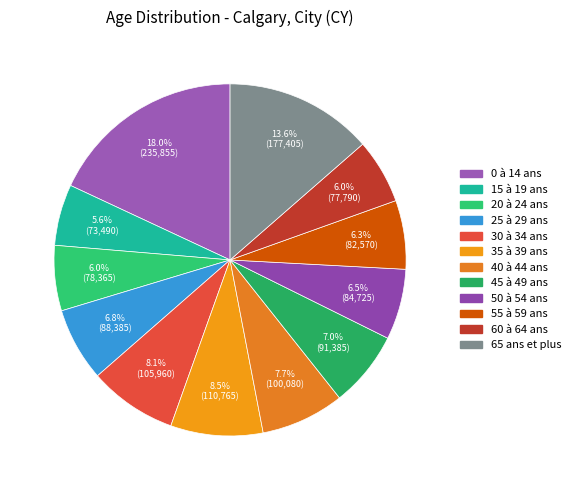

How many slices are in this pie chart?

12